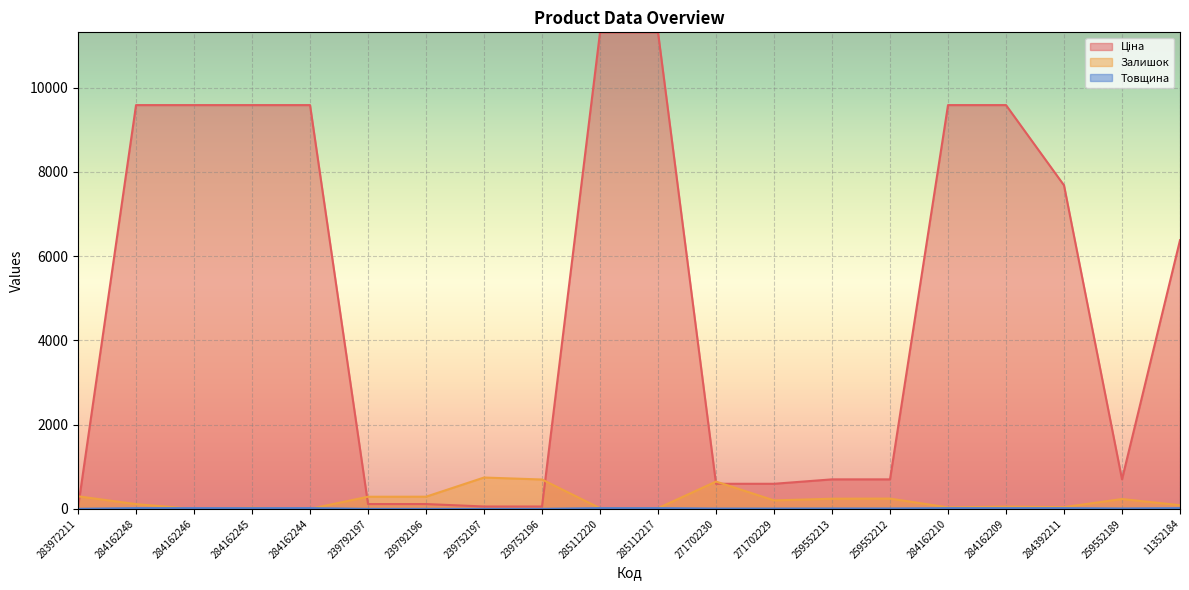

What is the label of the 8th point from the left?

239752197